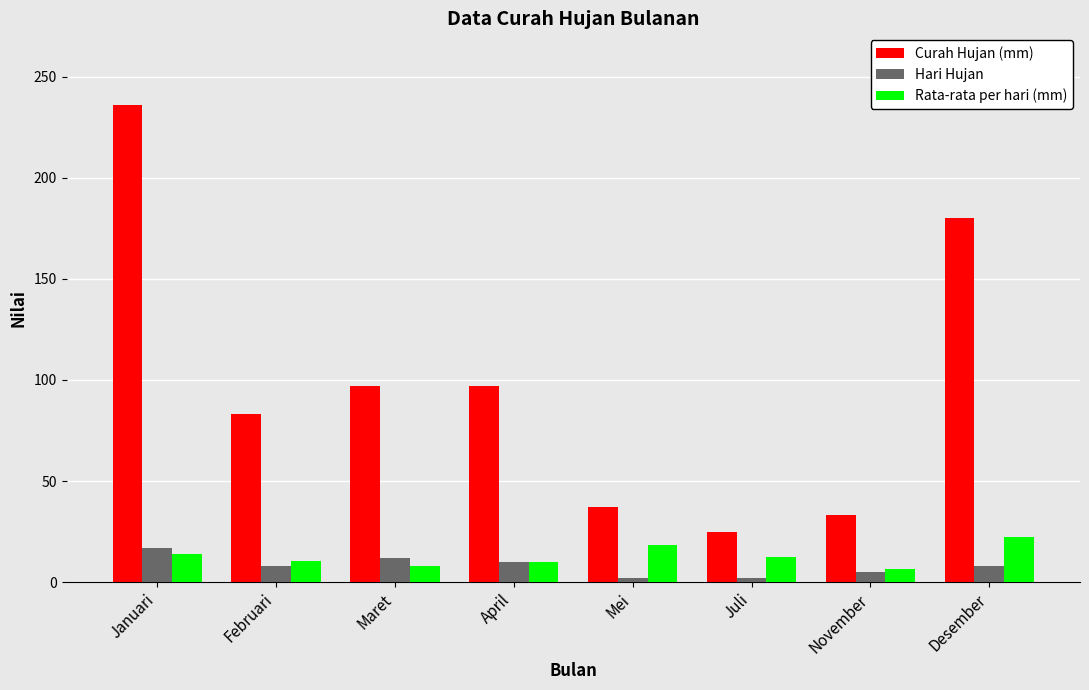

How many bars are there in total?

24